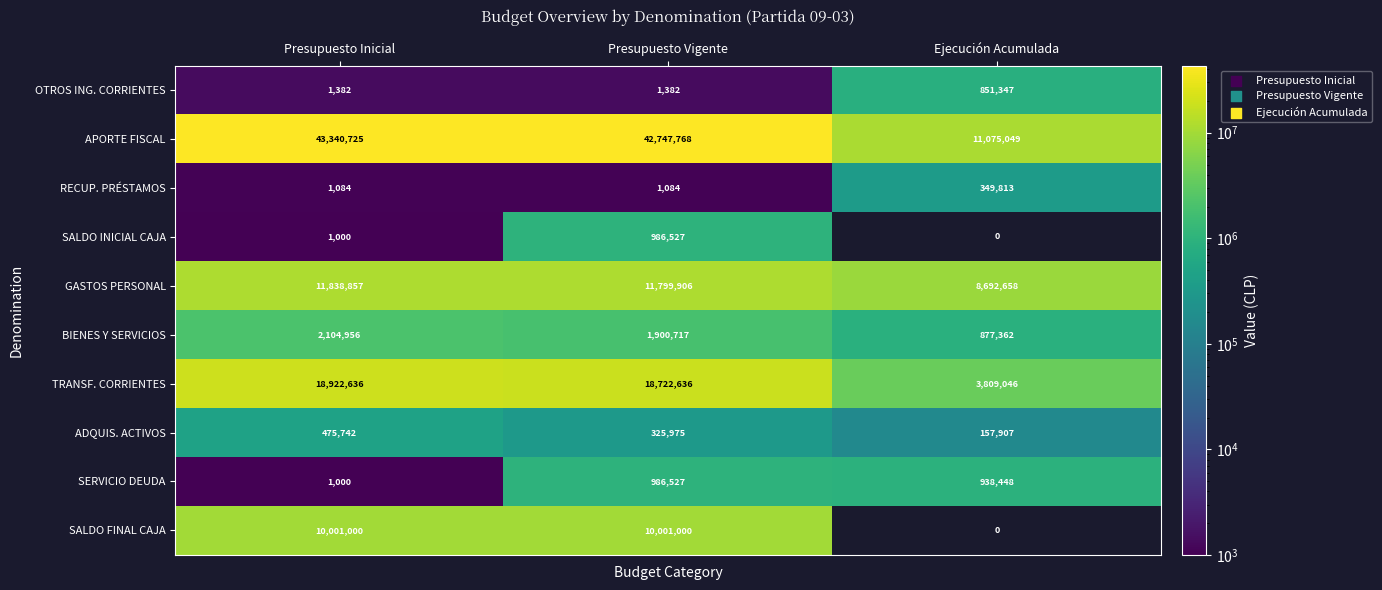

What is the greatest value displayed?

43340725